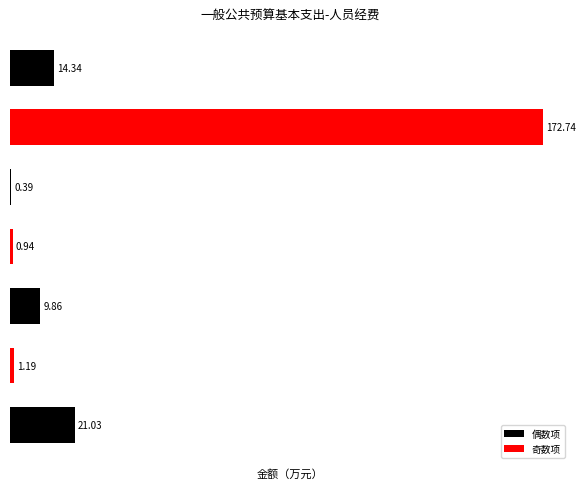

What is the sum of all values?

220.5